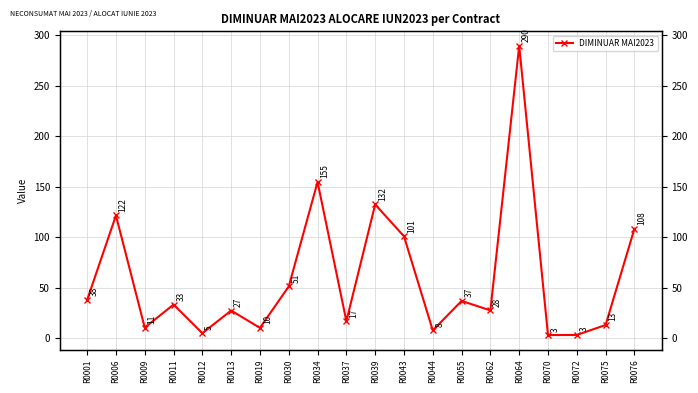

How many lines are shown in the chart?

1